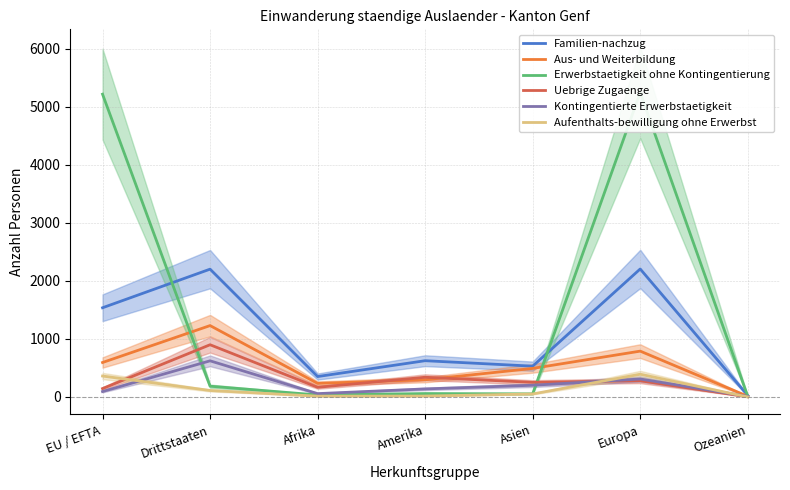

Rank the series by their maximum value, from highest to lowest.

Erwerbstaetigkeit ohne Kontingentierung, Familien-nachzug, Aus- und Weiterbildung, Uebrige Zugaenge, Kontingentierte Erwerbstaetigkeit, Aufenthalts-bewilligung ohne Erwerbst